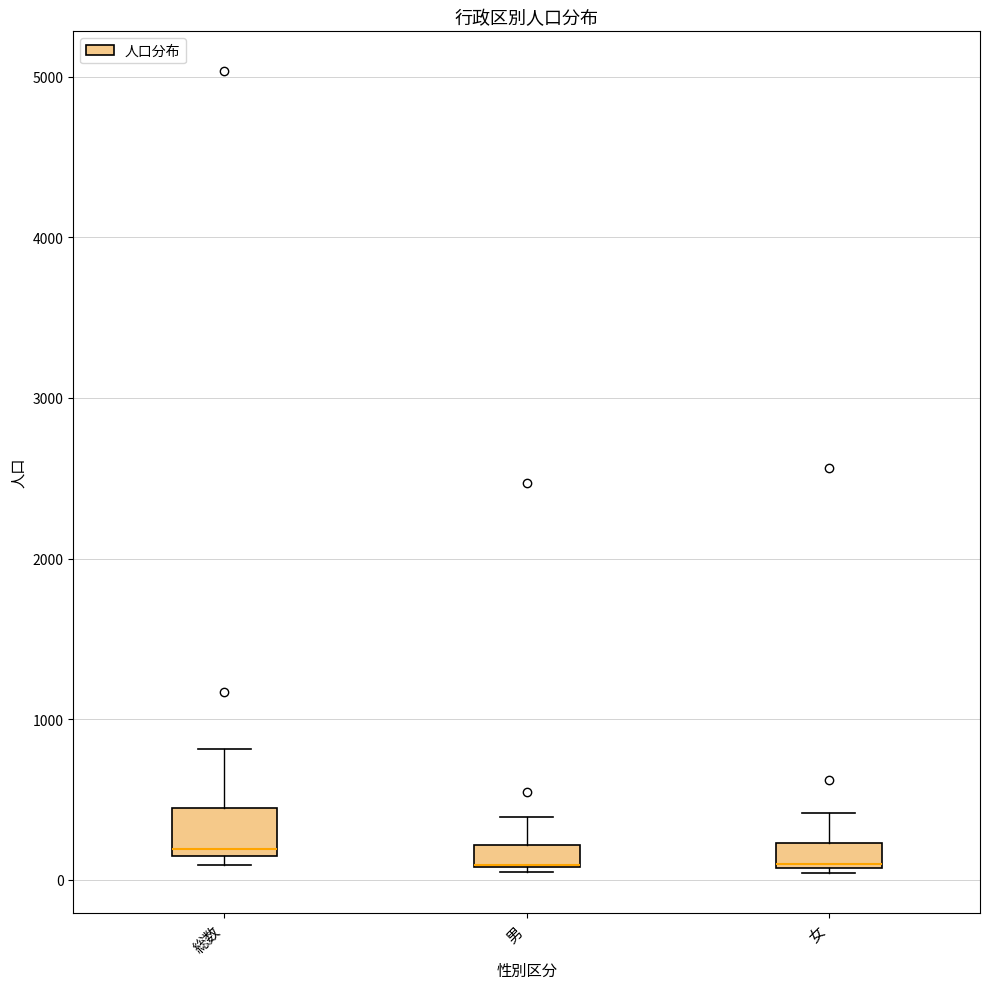

Comparing the boxes themselves (not the whiskers), which one is the tallest?

総数